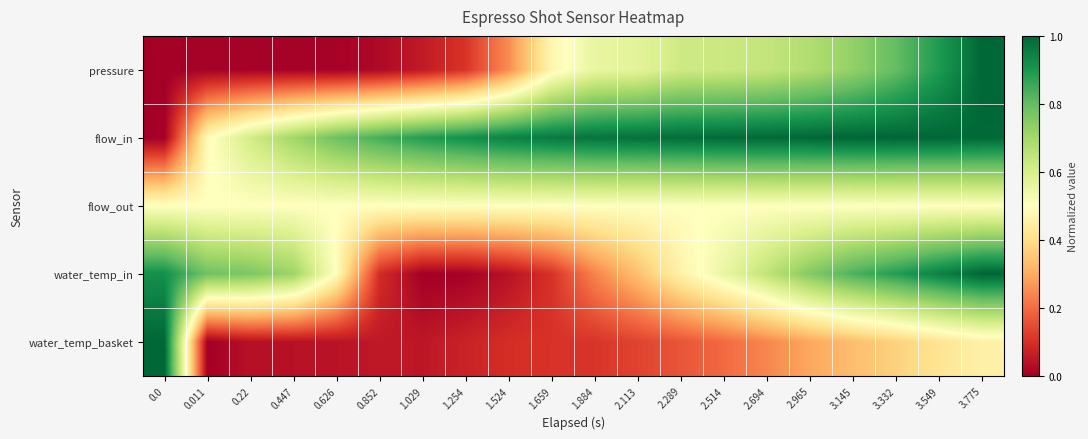

Which has a higher value, 3.775 or 3.145?

3.775